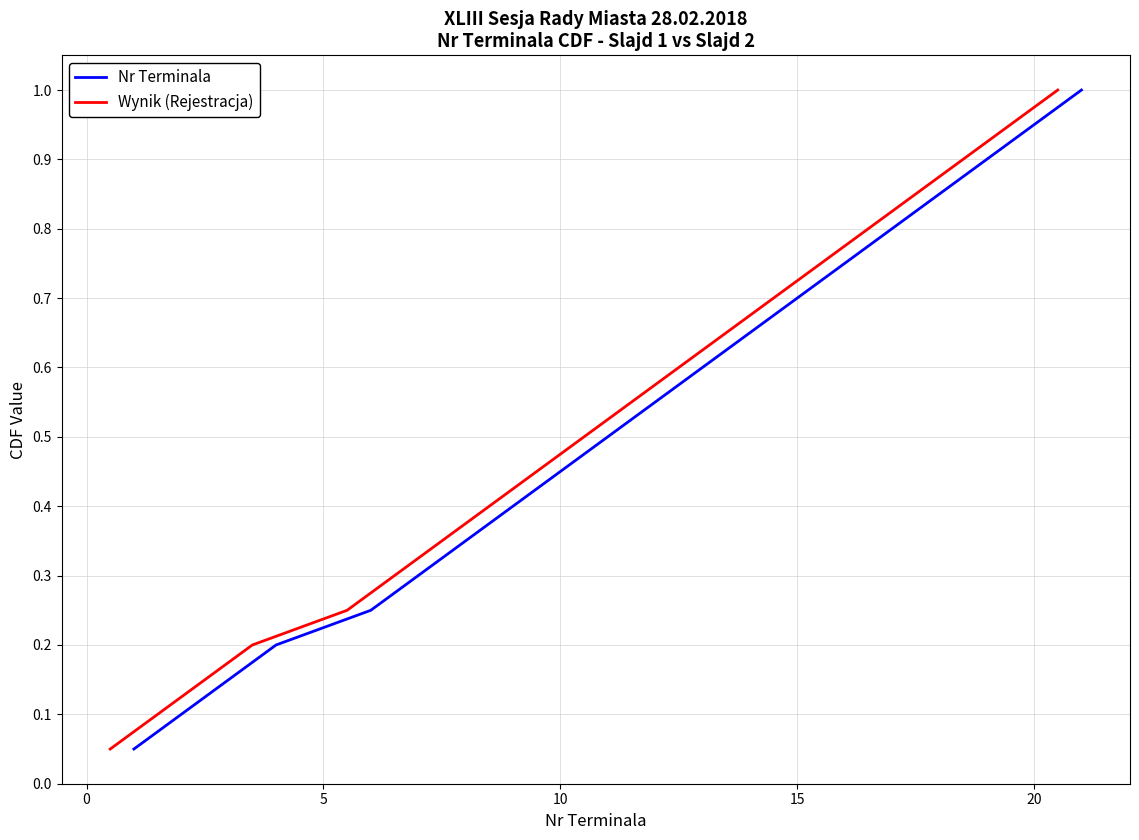

The Nr Terminala series shows 0.1 at 0. True or false?

True